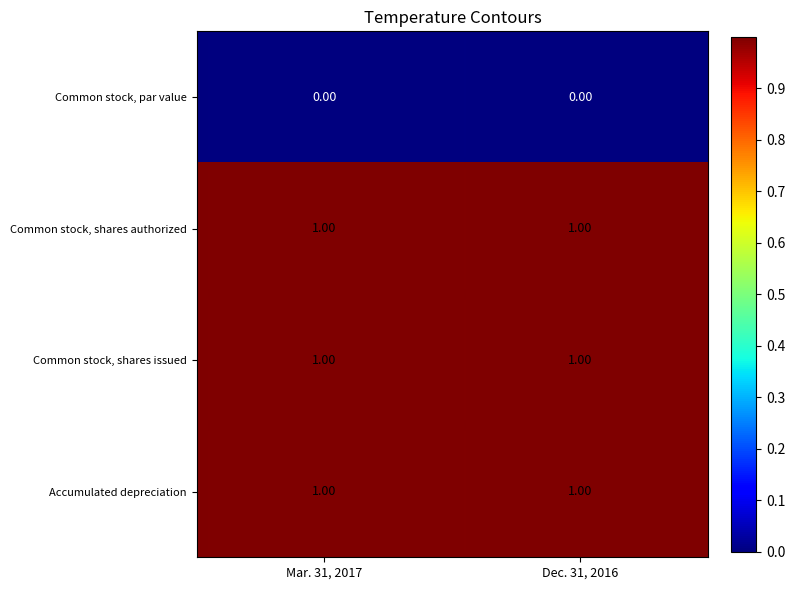

Which series has the largest range (max minus min)?

Accumulated depreciation